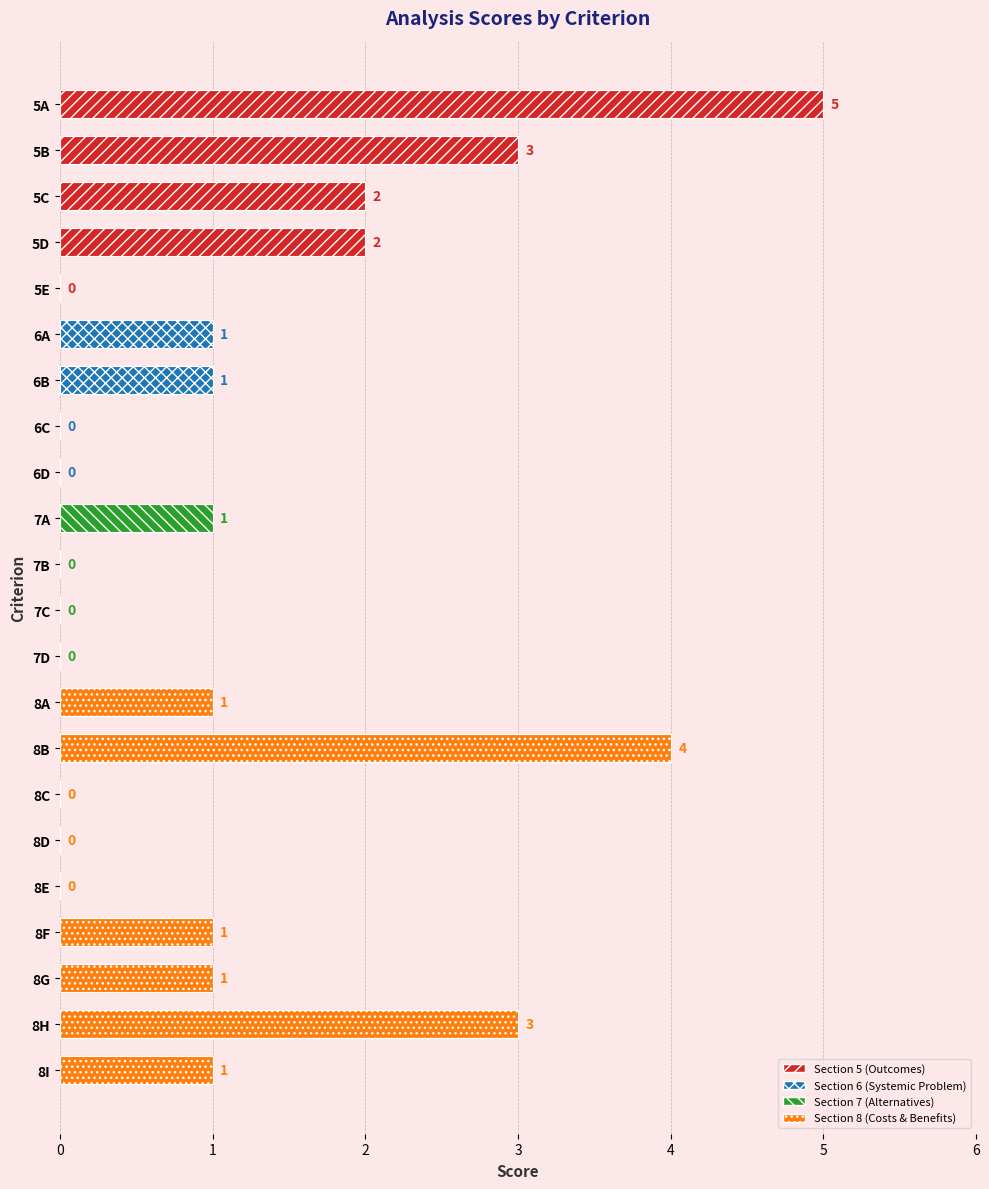

What is the sum of all values?

26